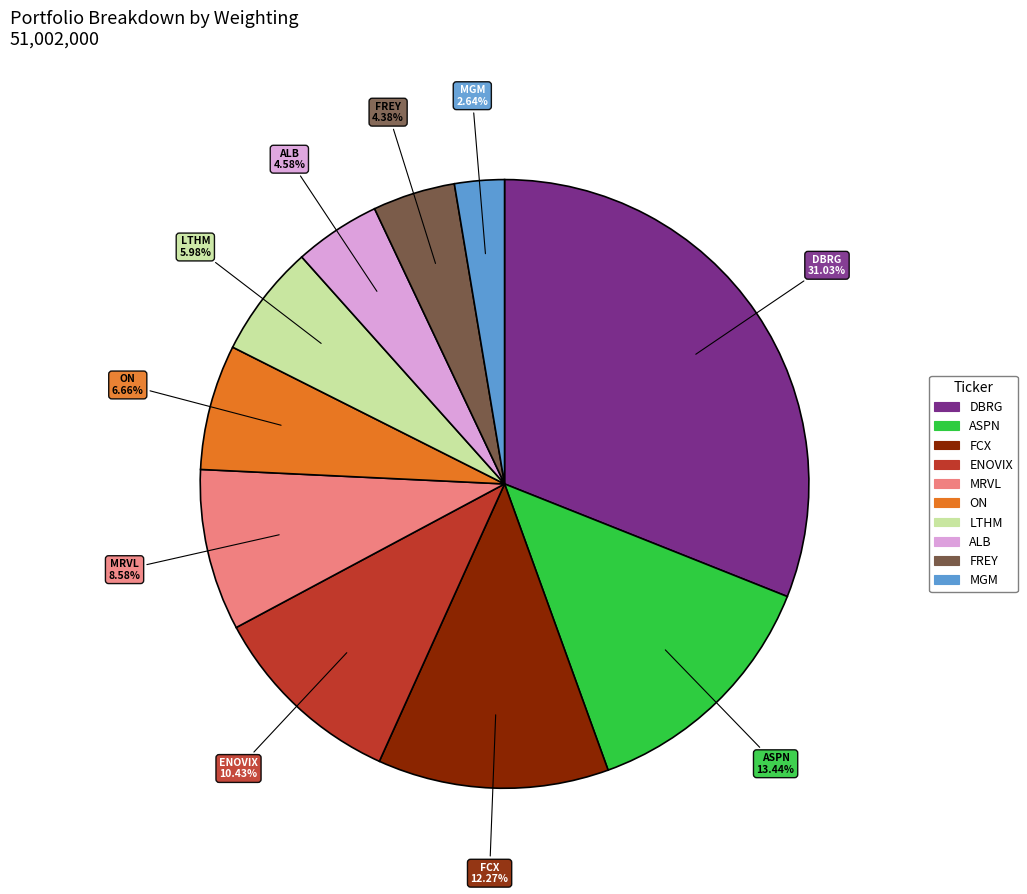

Is there a majority slice in this chart?

No